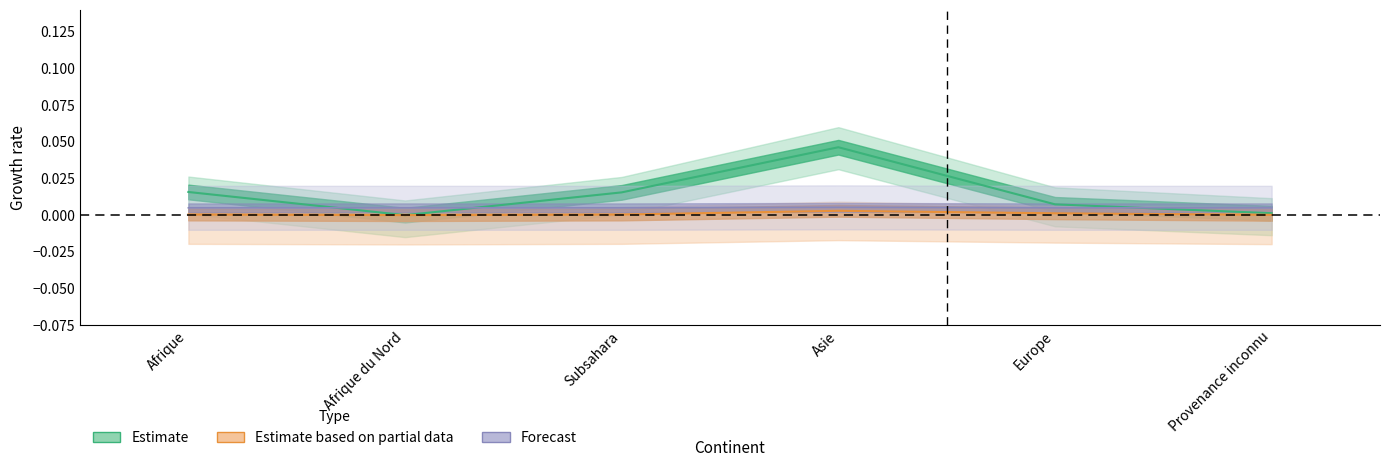

Which label corresponds to the smallest value in the chart?

Afrique du Nord